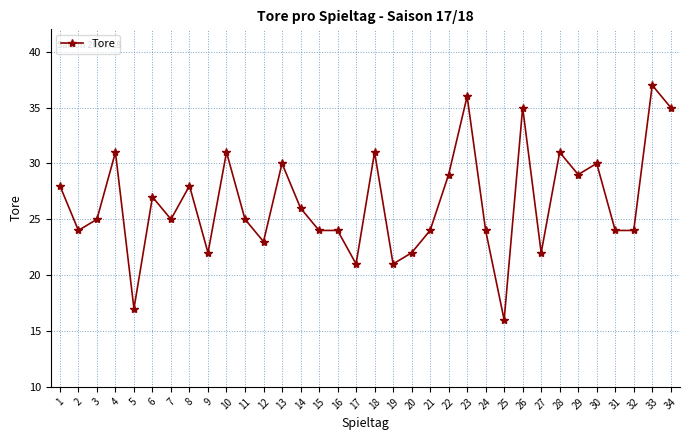

At which category does the data reach its first local peak?

4